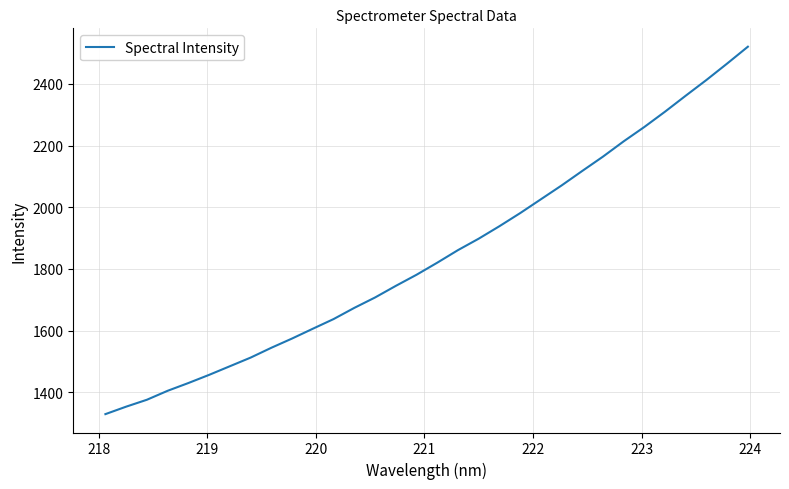

How many values exceed 1819?

16